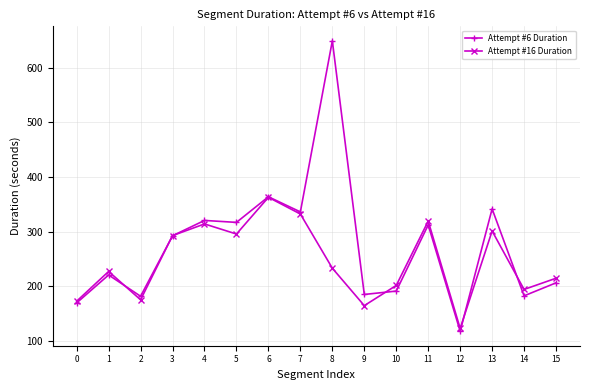

True or false: Attempt #16 Duration has a value of 292.8 at 3.

True